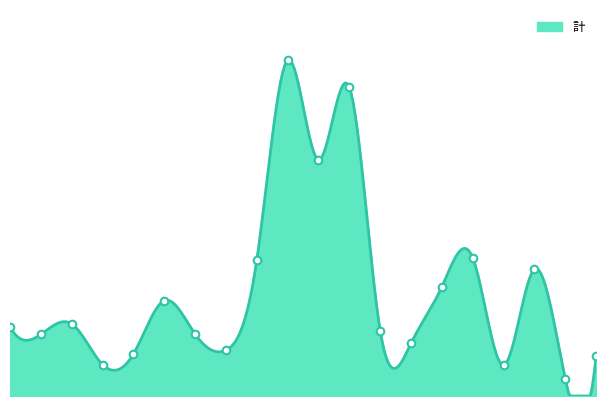

What is the change in value from 材木町 to 本町四丁目?

-380